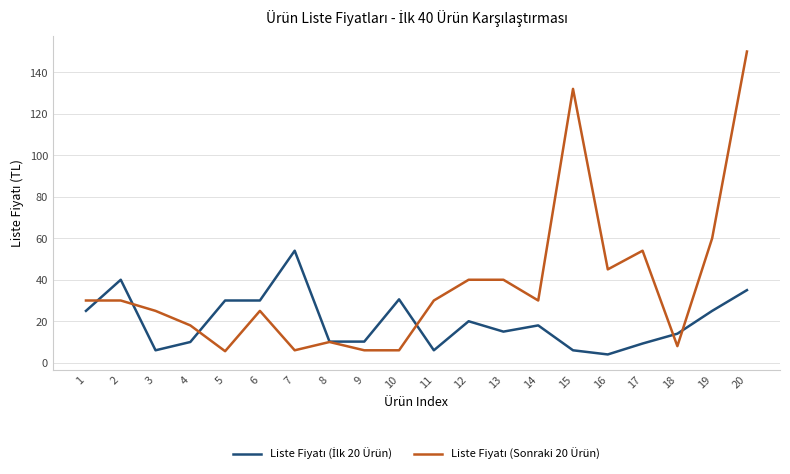

What is the difference between the highest and lowest values at 2?

10.0